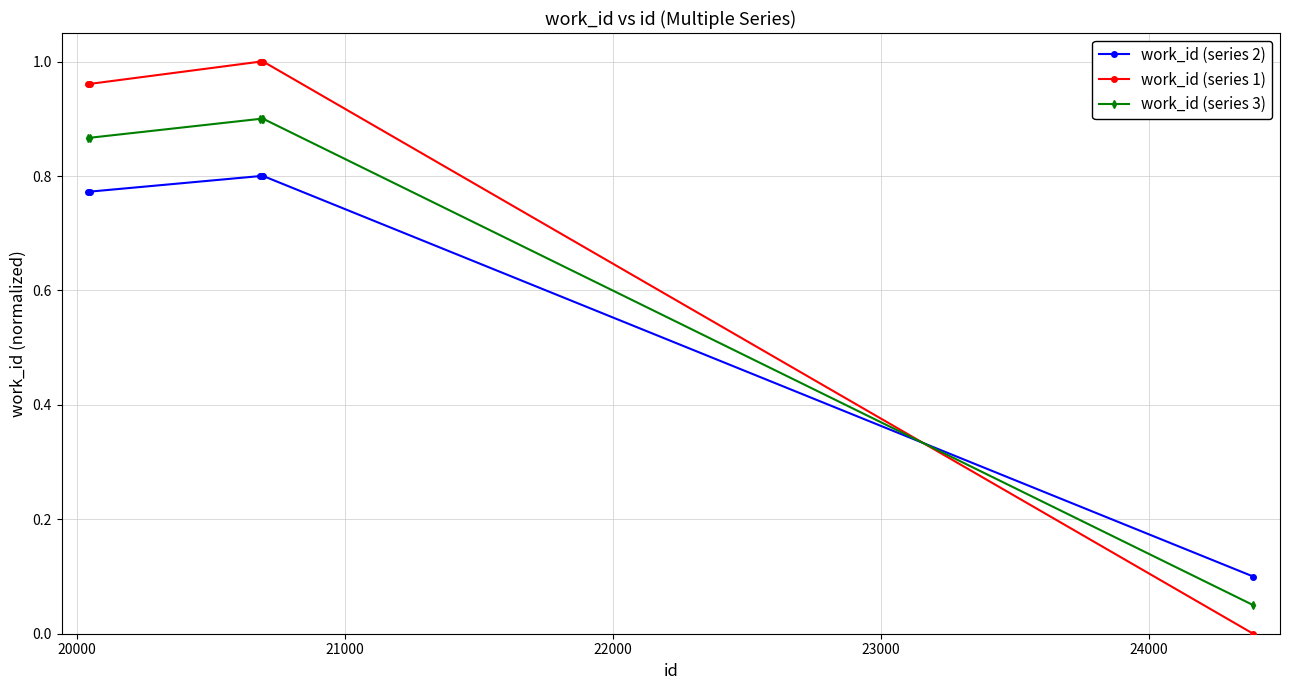

List the series in order of their overall mean, lowest first.

work_id (series 2), work_id (series 3), work_id (series 1)